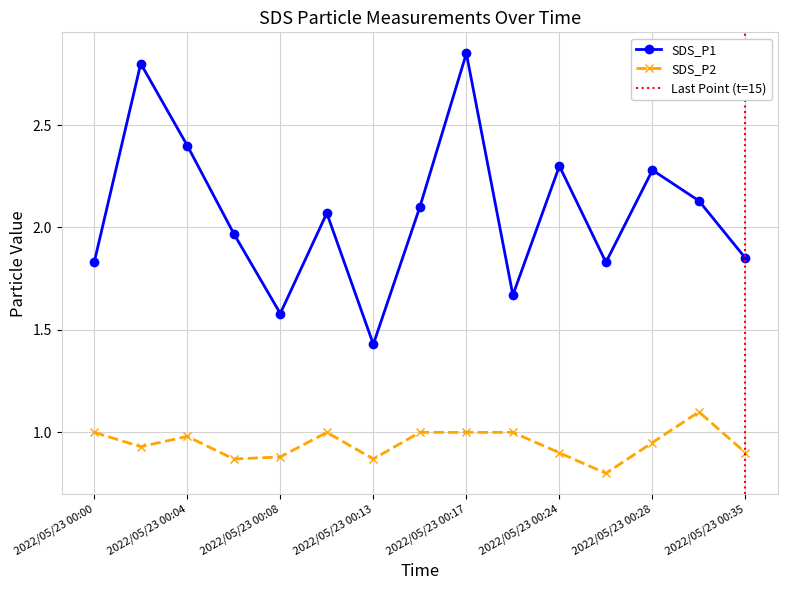

At how many categories does at least one series exceed 2?

8